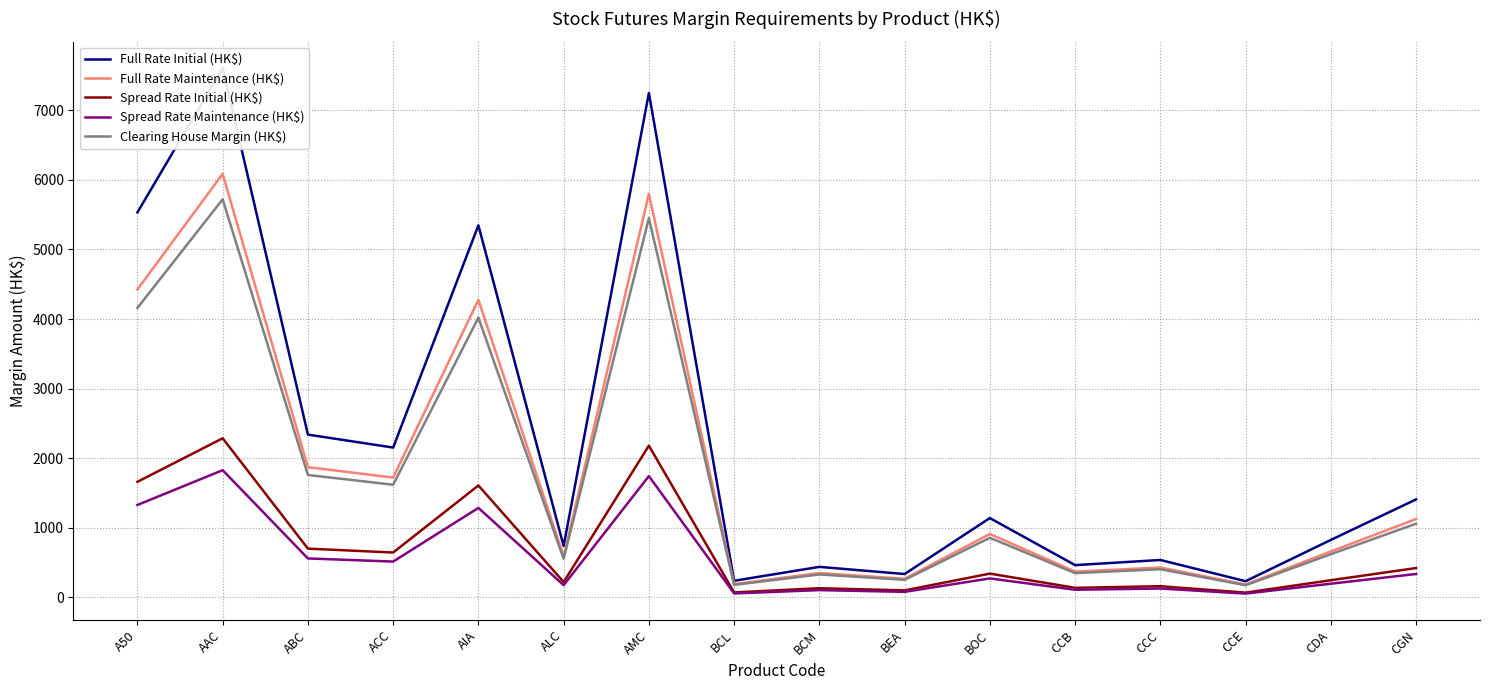

At which category is the sum across all series the highest?

AAC